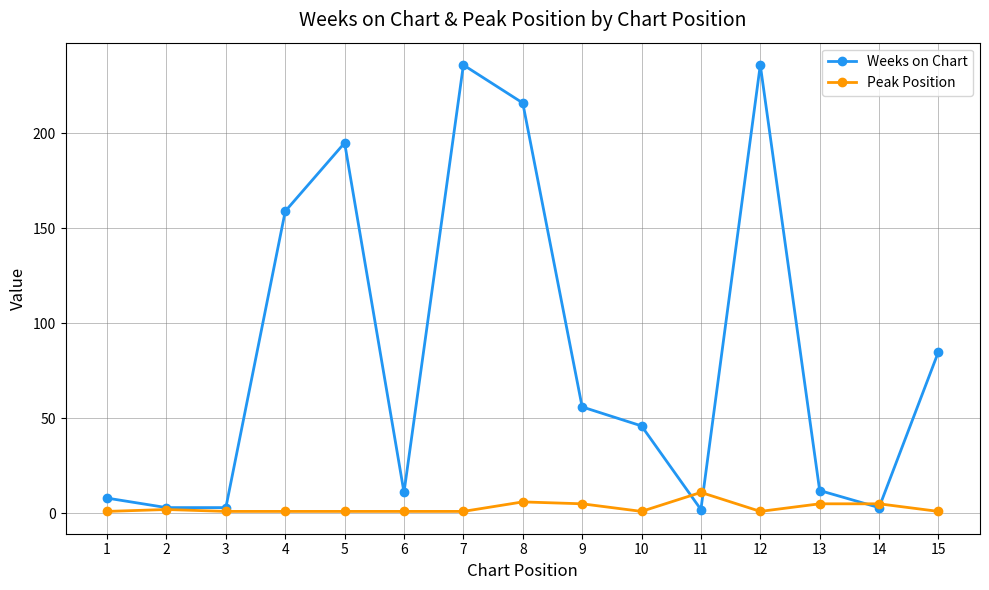

At which label does Weeks on Chart first exceed 46?

4